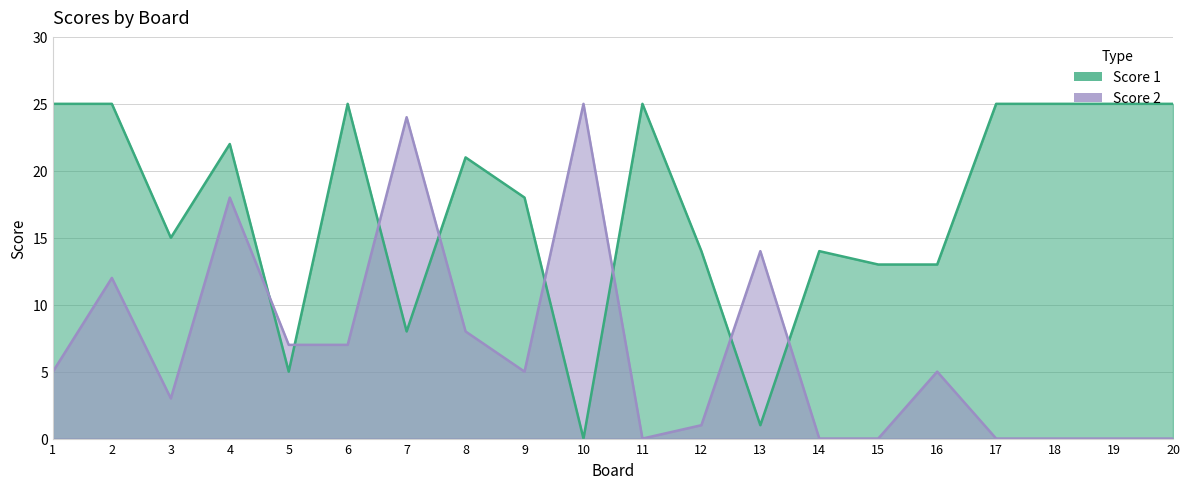

Reading left to right, what are all the values shown in this chart?

Score 1: 1=25	2=25	3=15	4=22	5=5	6=25	7=8	8=21	9=18	10=0	11=25	12=14	13=1	14=14	15=13	16=13	17=25	18=25	19=25	20=25
Score 2: 1=5	2=12	3=3	4=18	5=7	6=7	7=24	8=8	9=5	10=25	11=0	12=1	13=14	14=0	15=0	16=5	17=0	18=0	19=0	20=0